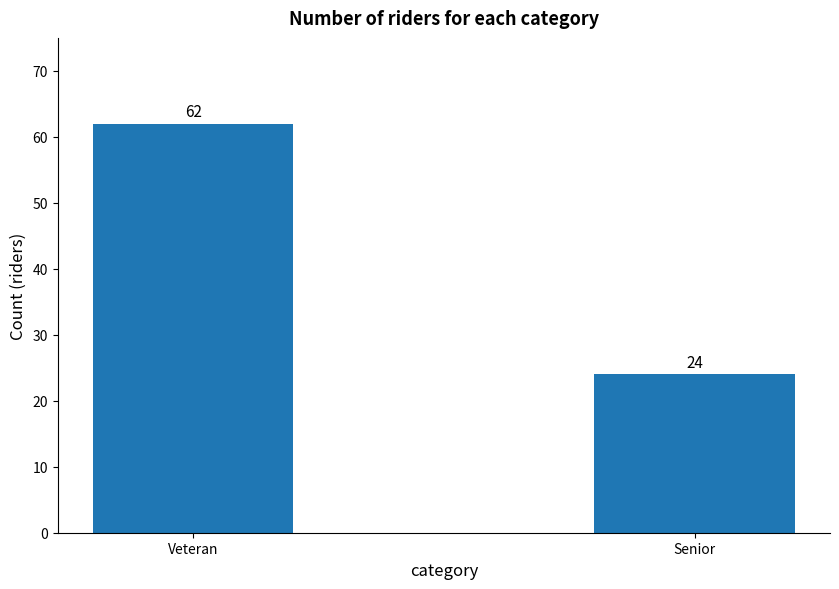

What is the ratio of the value at Veteran to the value at Senior?

2.6